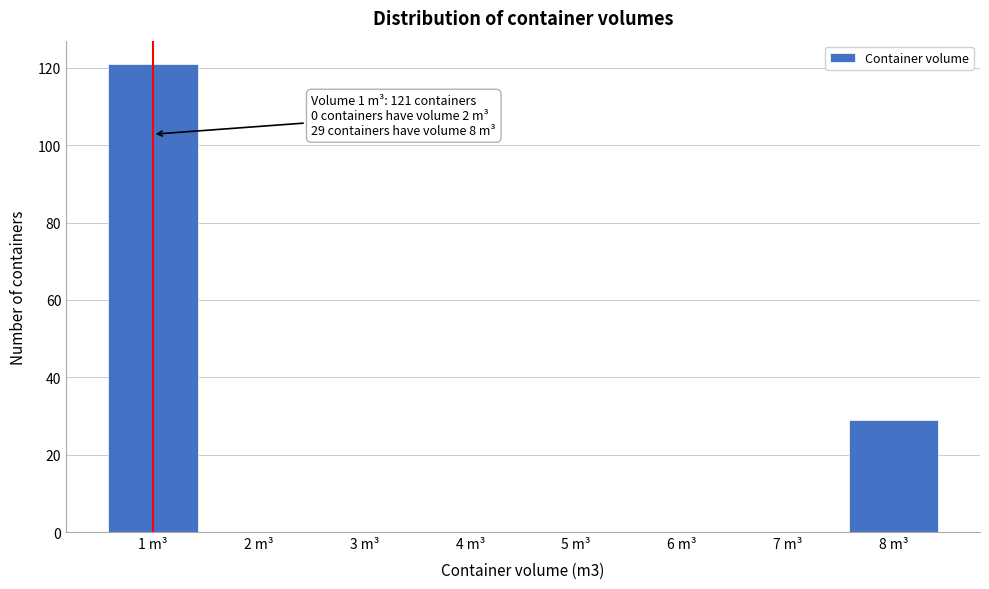

Reading left to right, transcribe all the data shown in this chart.

1 m³=121	2 m³=0	3 m³=0	4 m³=0	5 m³=0	6 m³=0	7 m³=0	8 m³=29